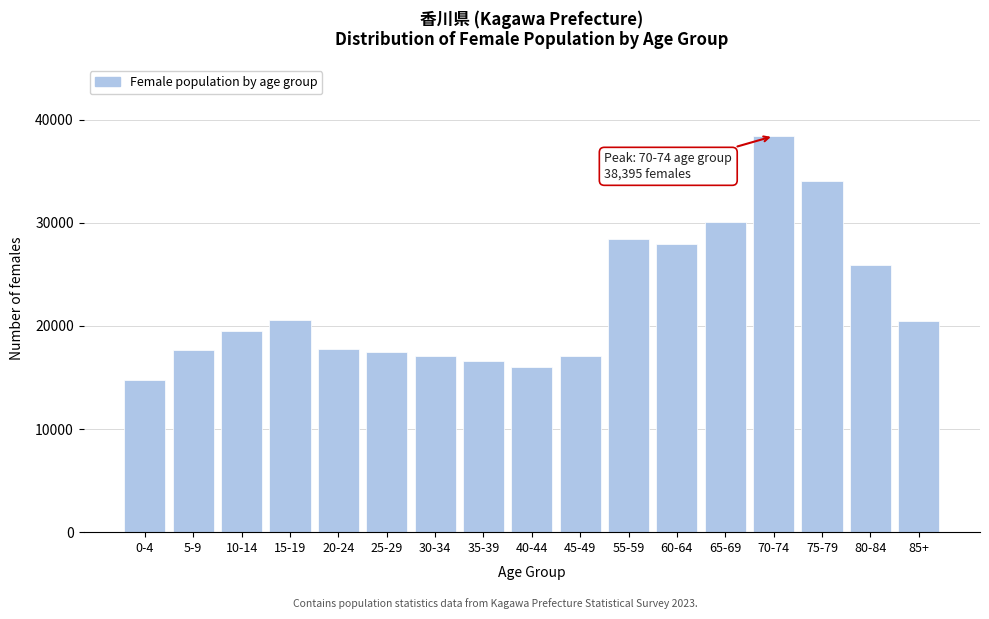

At which category does the chart reach its peak across all series?

70-74